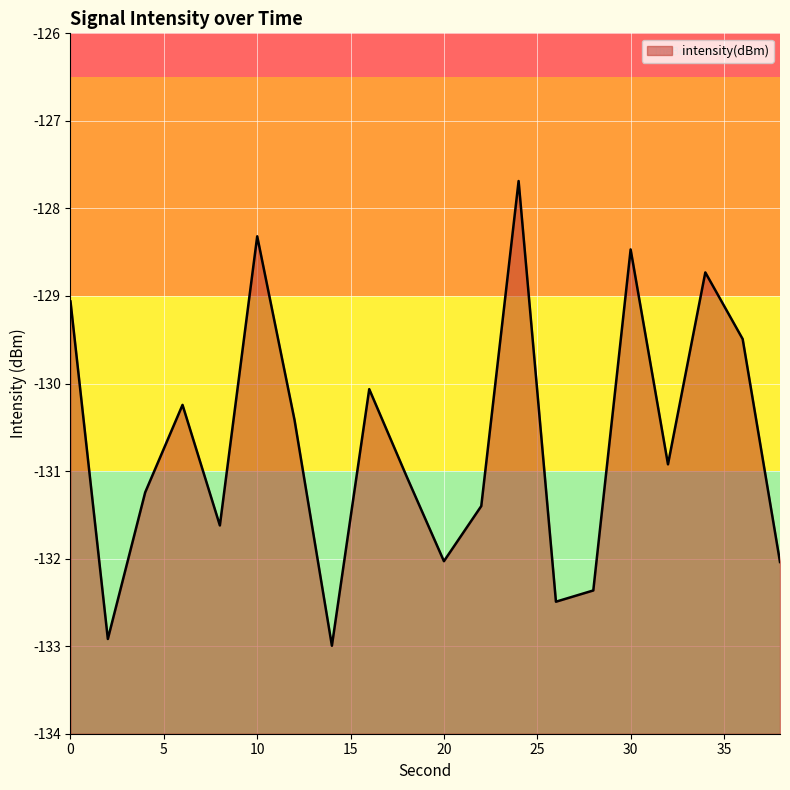

What is the change in value from 18 to 22?

-0.3